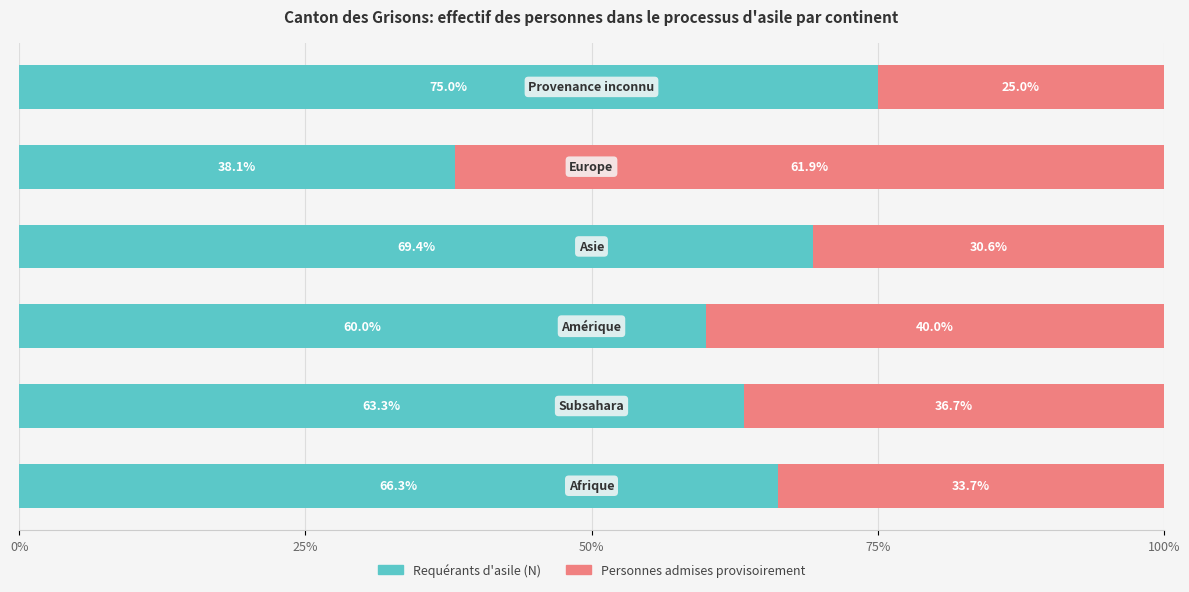

What are all the series names shown in the legend?

Requérants d'asile (N), Personnes admises provisoirement